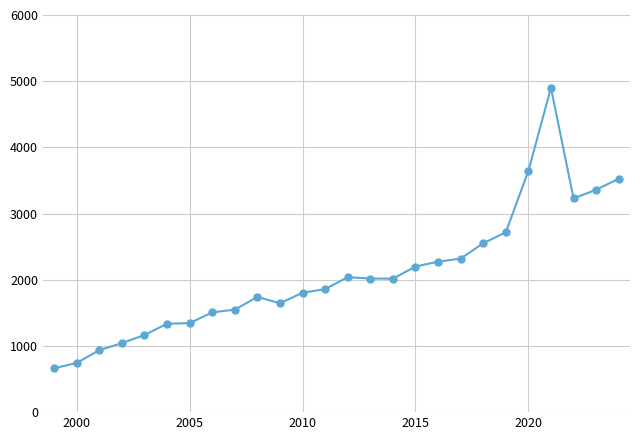

What is the difference between the maximum and minimum values?

4238